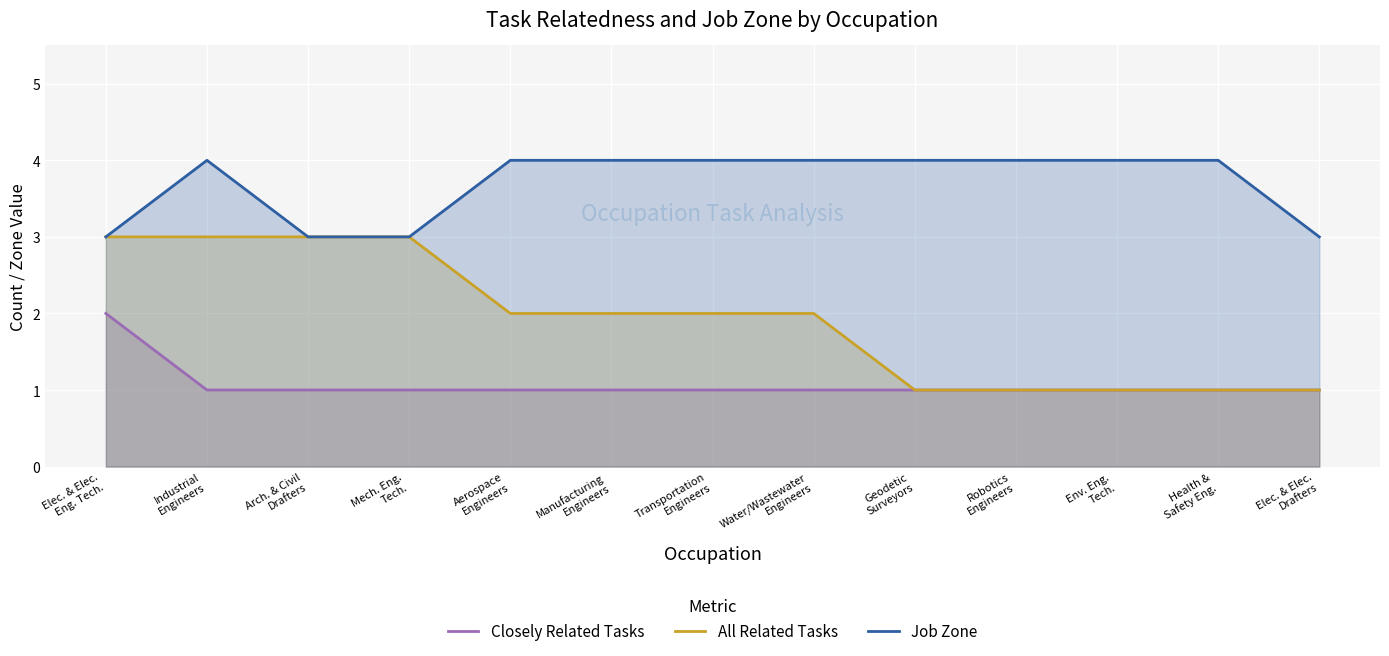

Which category has the lowest value in the All Related Tasks series?

Geodetic
Surveyors